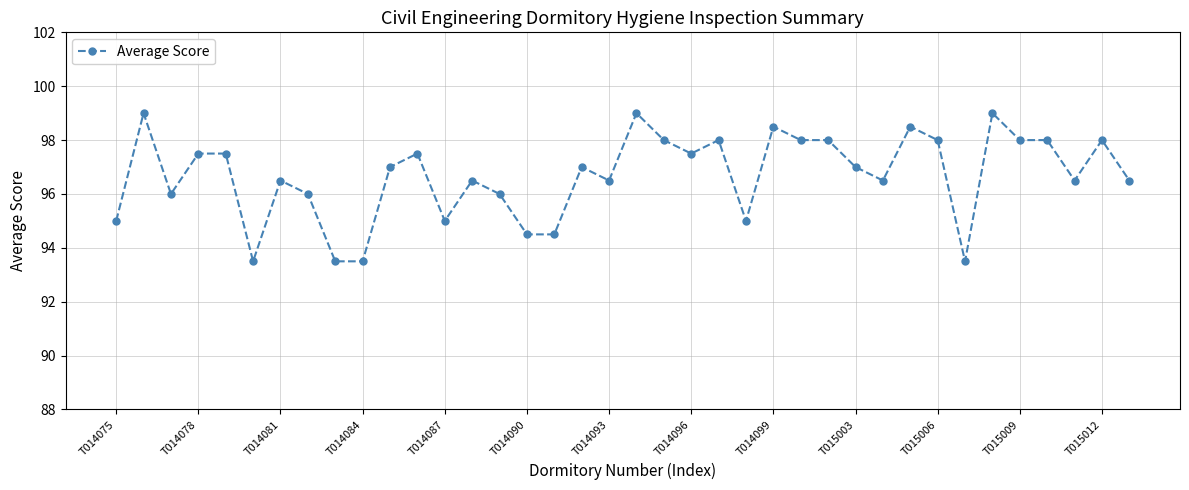

What is the average value?

96.7